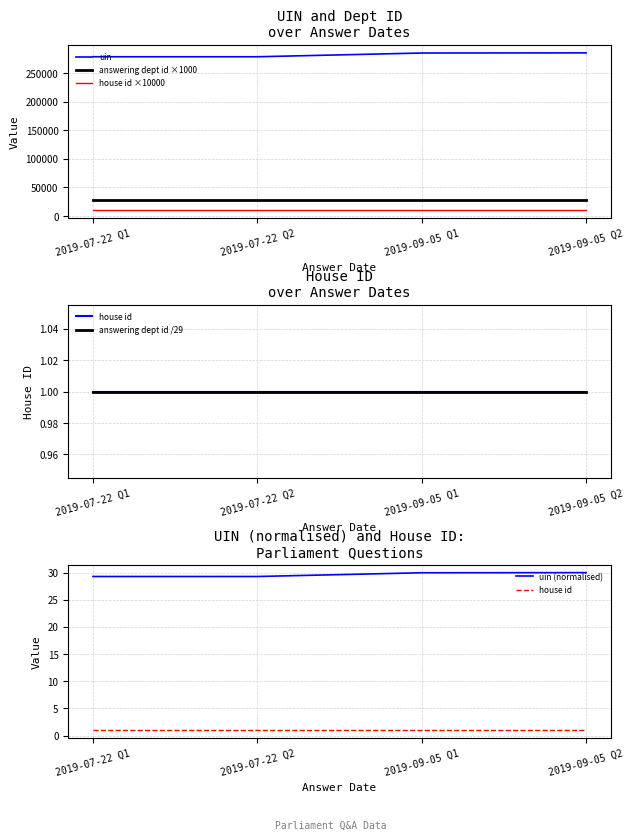

What position from the right is 2019-09-05 Q1?

2